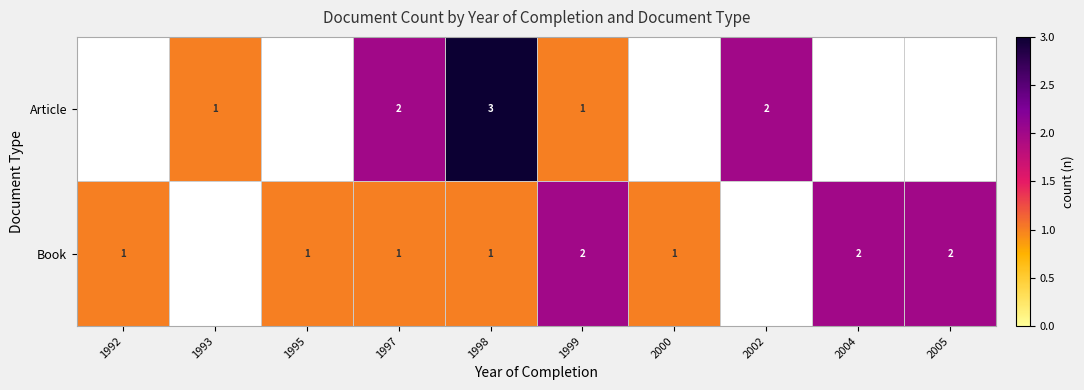

At which label is row_1 closest to 1?

1992